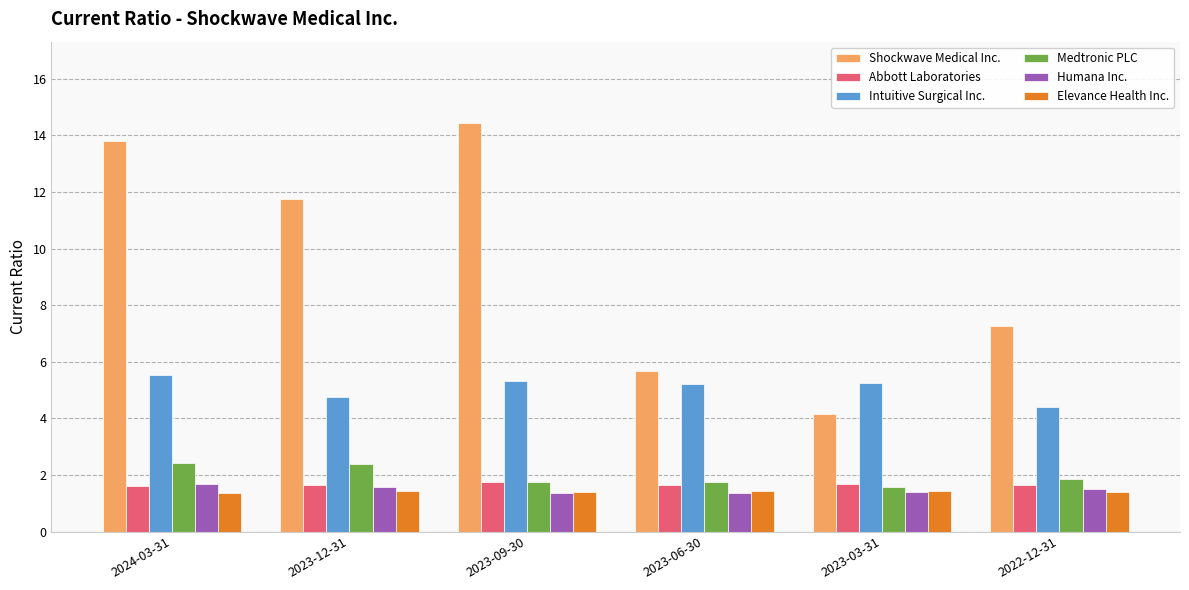

What is the difference between the highest and lowest values at 2023-12-31?

10.3